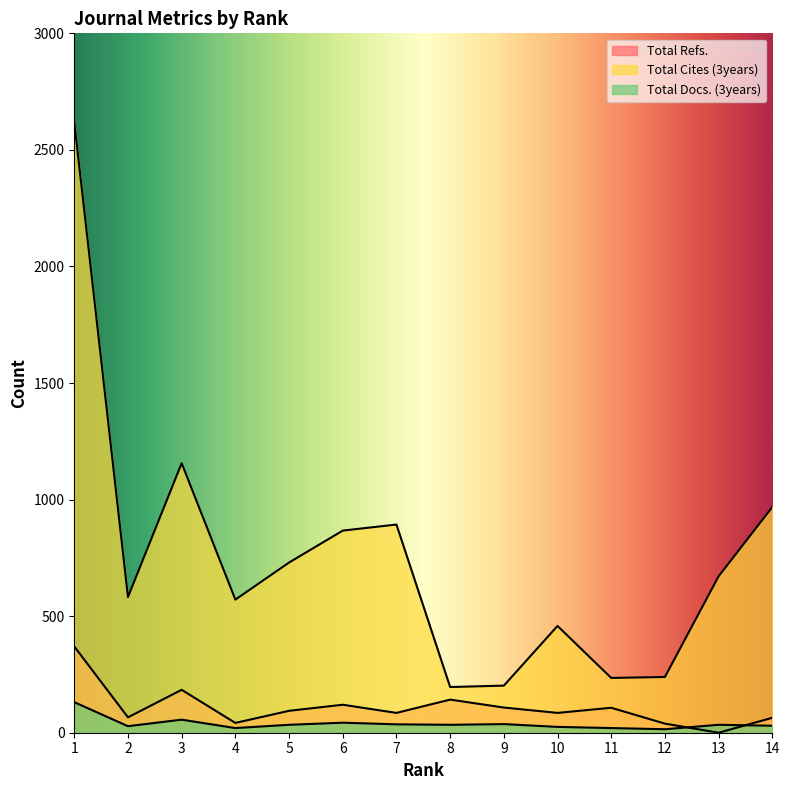

Reading left to right, extract all data points from this chart.

Total Refs.: 370	66	184	42	94	120	85	142	108	85	107	39	0	64
Total Cites (3years): 2619	582	1156	571	730	867	893	196	202	458	235	239	671	968
Total Docs. (3years): 131	28	56	20	34	43	36	34	37	25	20	15	34	30